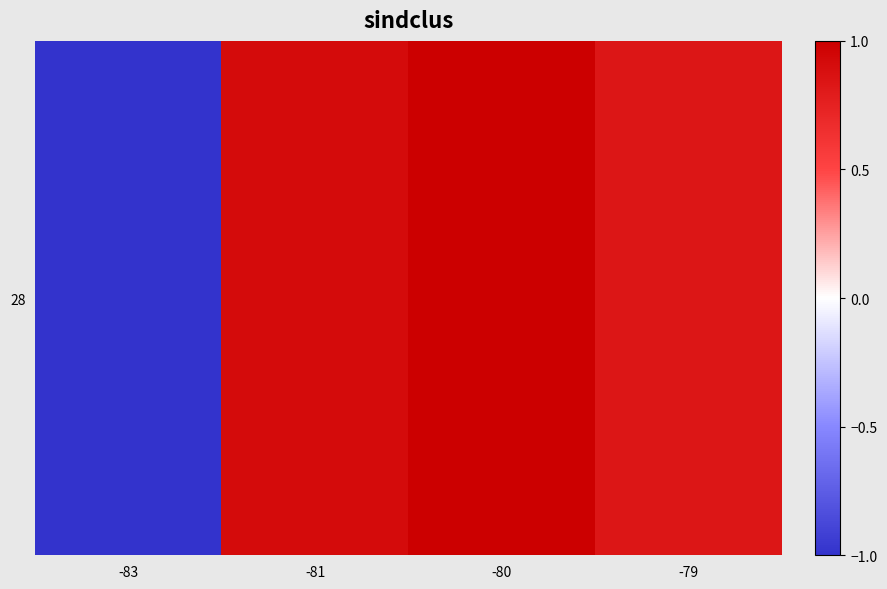

What is the approximate value at -79?

0.8